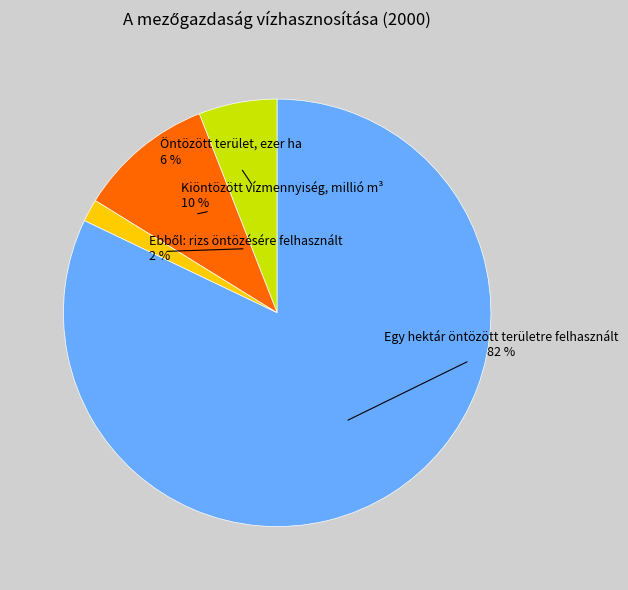

Does any single category account for the majority?

Yes